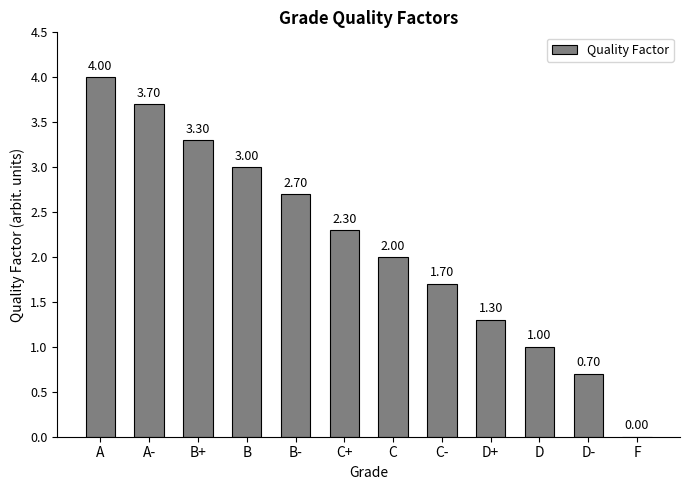

Where does the data first go above 2?

A